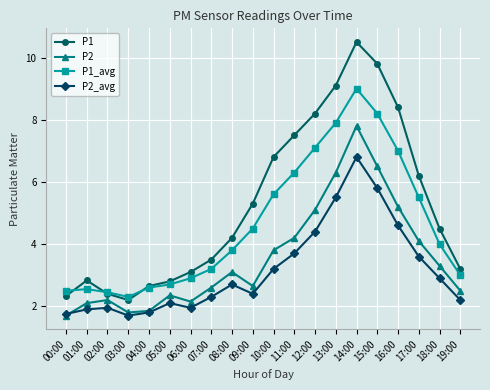

What is the value of the P1 point at the 12th from the left?

7.5